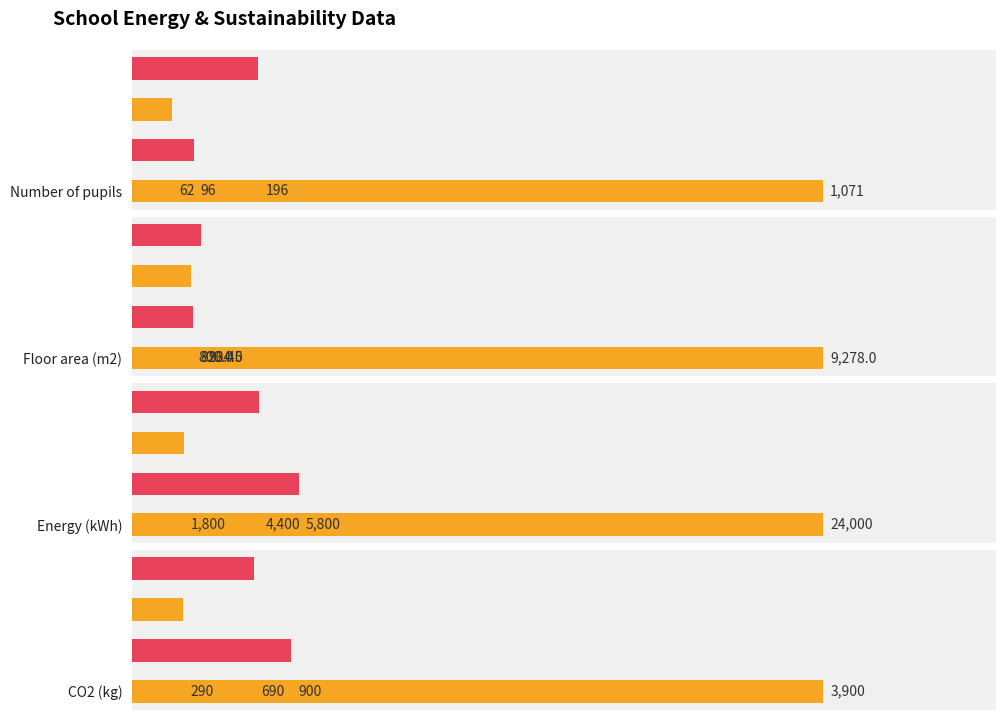

Reading left to right, list all the values displayed in this chart.

Number of pupils: Bryngwyn School=1071.0	Ysgol Bro Brynach=96.0	Ysgol Gwynfryn=62.0	Ysgol Y Bynea=196.0
Floor area (m2): Bryngwyn School=9278.0	Ysgol Bro Brynach=820.5	Ysgol Gwynfryn=800.0	Ysgol Y Bynea=934.0
Energy (kWh): Bryngwyn School=24000.0	Ysgol Bro Brynach=5800.0	Ysgol Gwynfryn=1800.0	Ysgol Y Bynea=4400.0
CO2 (kg): Bryngwyn School=3900.0	Ysgol Bro Brynach=900.0	Ysgol Gwynfryn=290.0	Ysgol Y Bynea=690.0